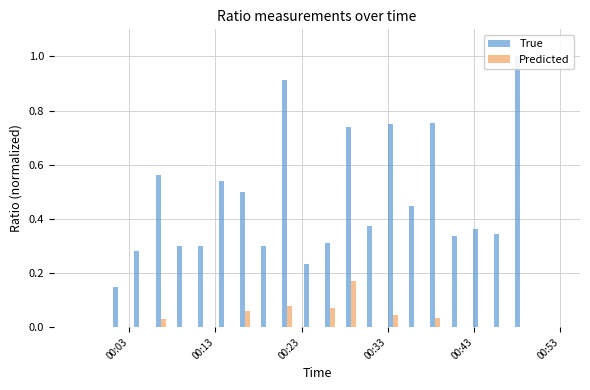

What are all the series names shown in the legend?

True, Predicted